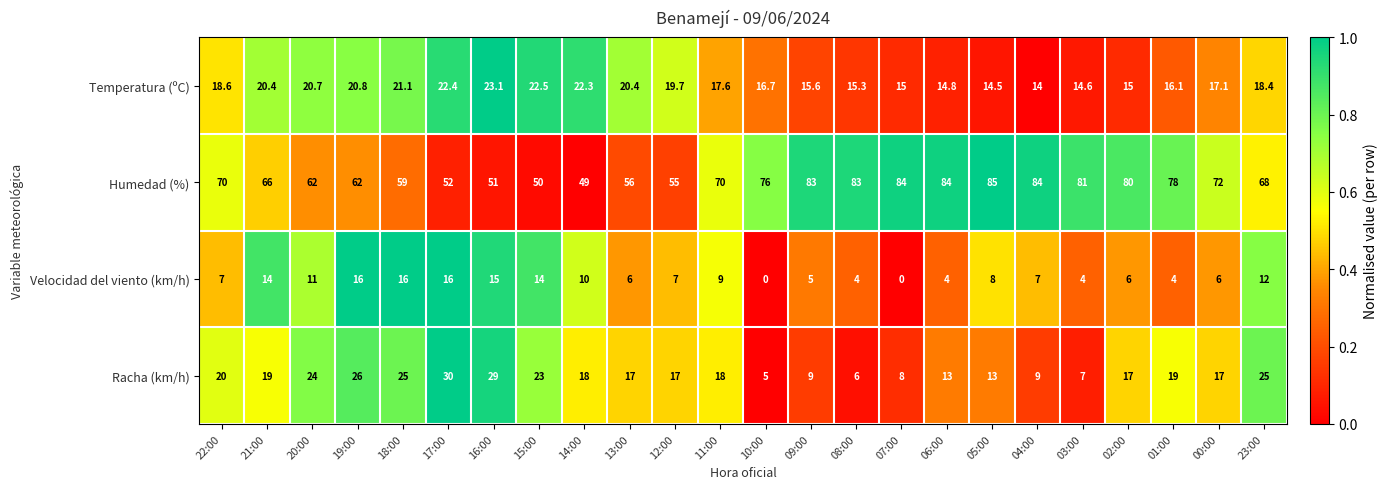

What value does the Racha (km/h) series have at 21:00?

19.0